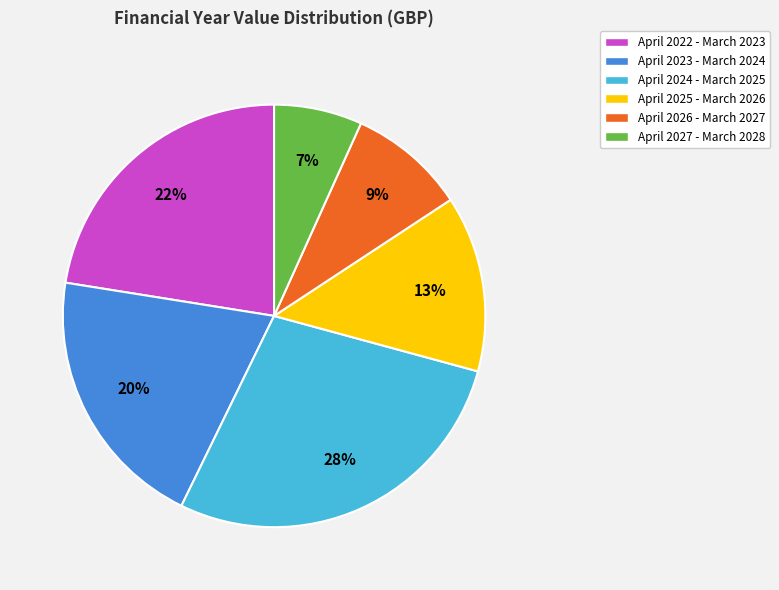

Which has a higher value, April 2027 - March 2028 or April 2025 - March 2026?

April 2025 - March 2026